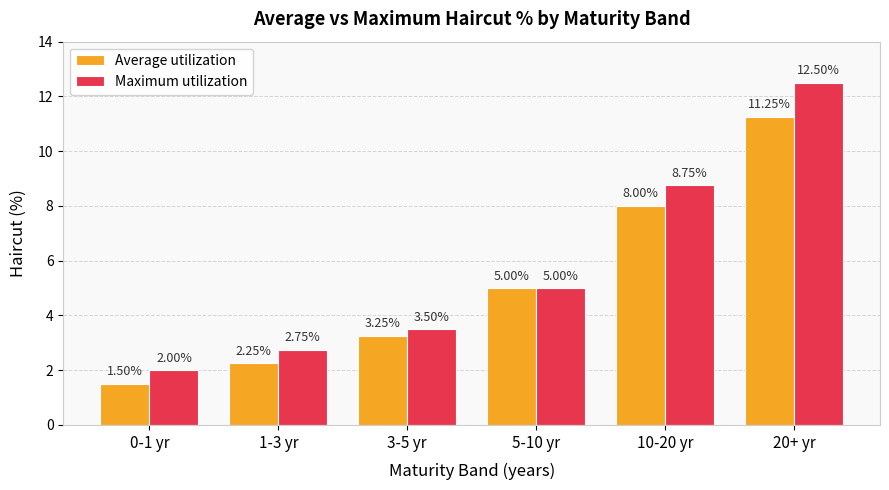

The Maximum utilization series shows 4.9 at 3-5 yr. True or false?

False